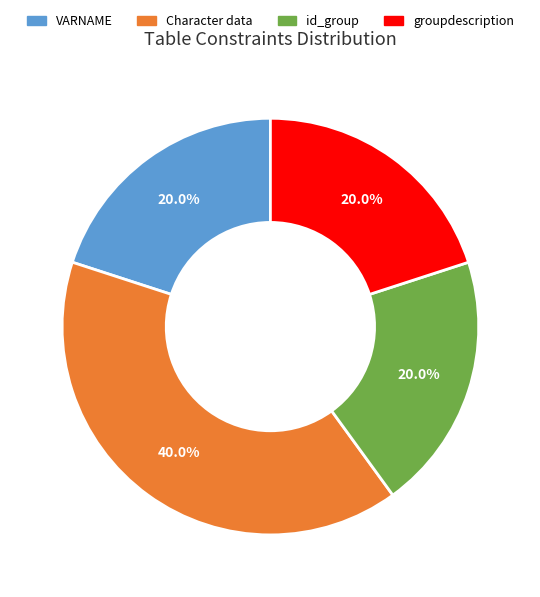

To the nearest percent, what is the difference between the largest and smallest slice percentages?

20%